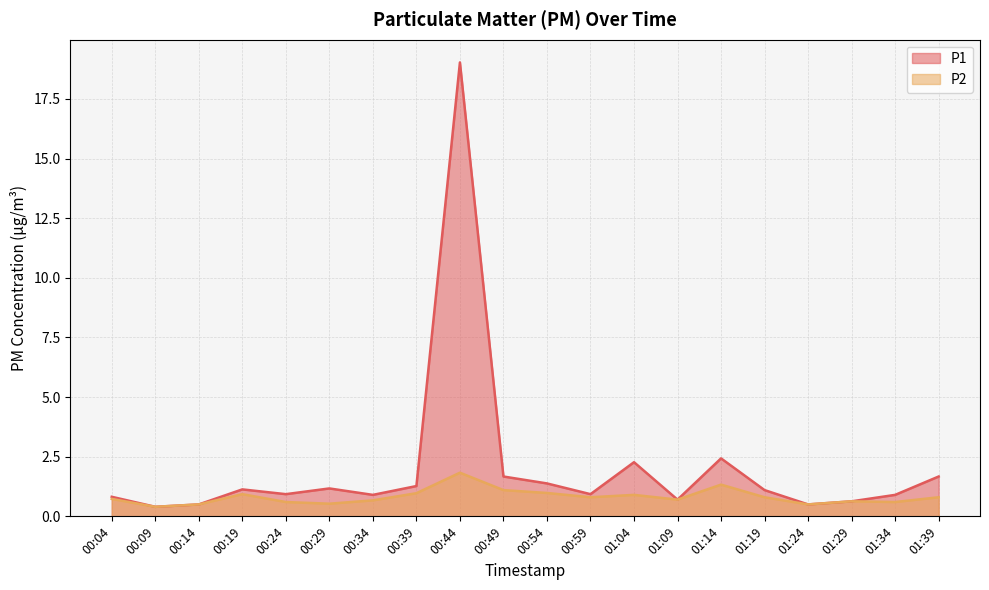

What is the value of the P2 point at the 18th from the left?

0.6